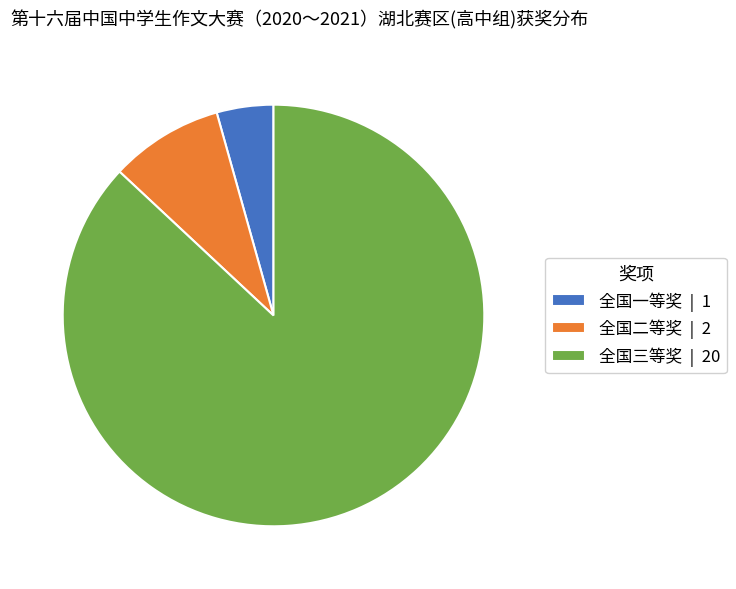

What is the ratio of the value at 全国二等奖 | 2 to the value at 全国一等奖 | 1?

2.0